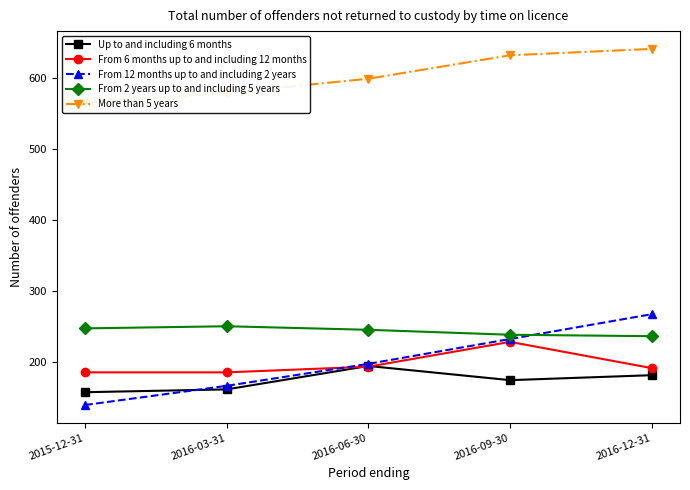

What position from the right is 2016-12-31?

1